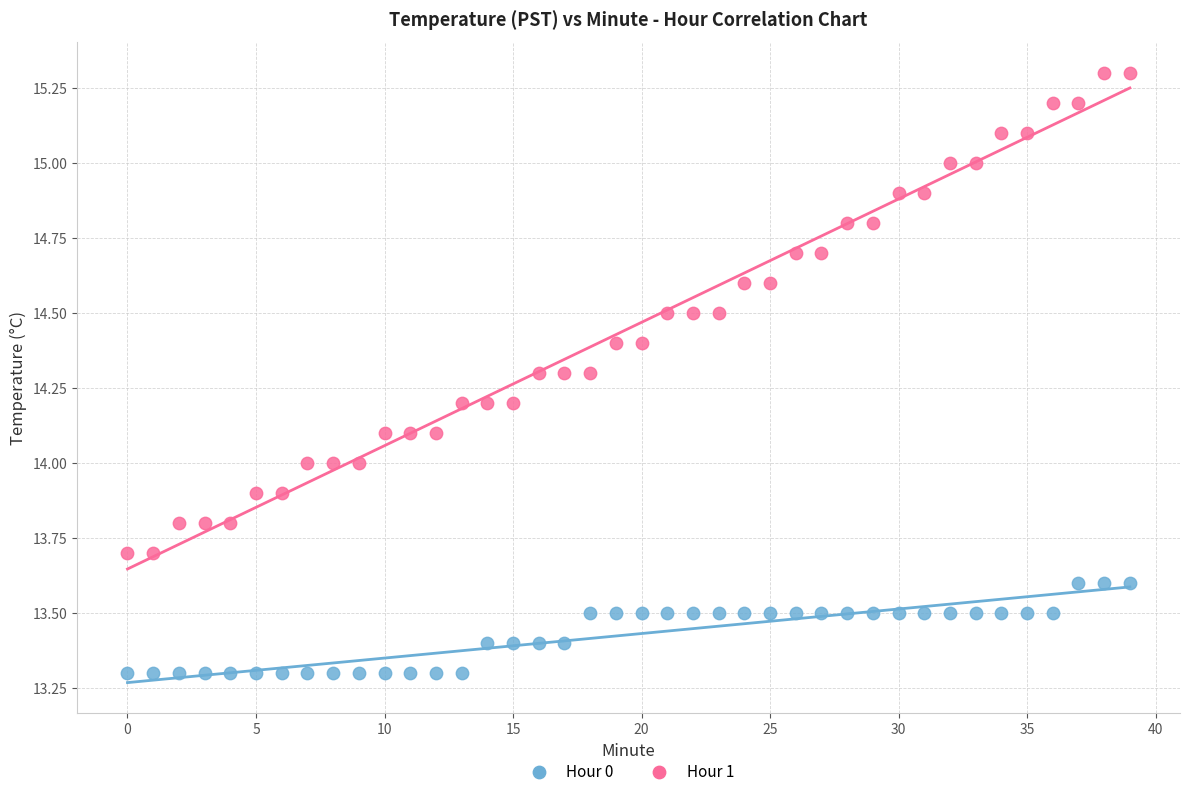

Which series has the widest spread of Y values?

Hour 1